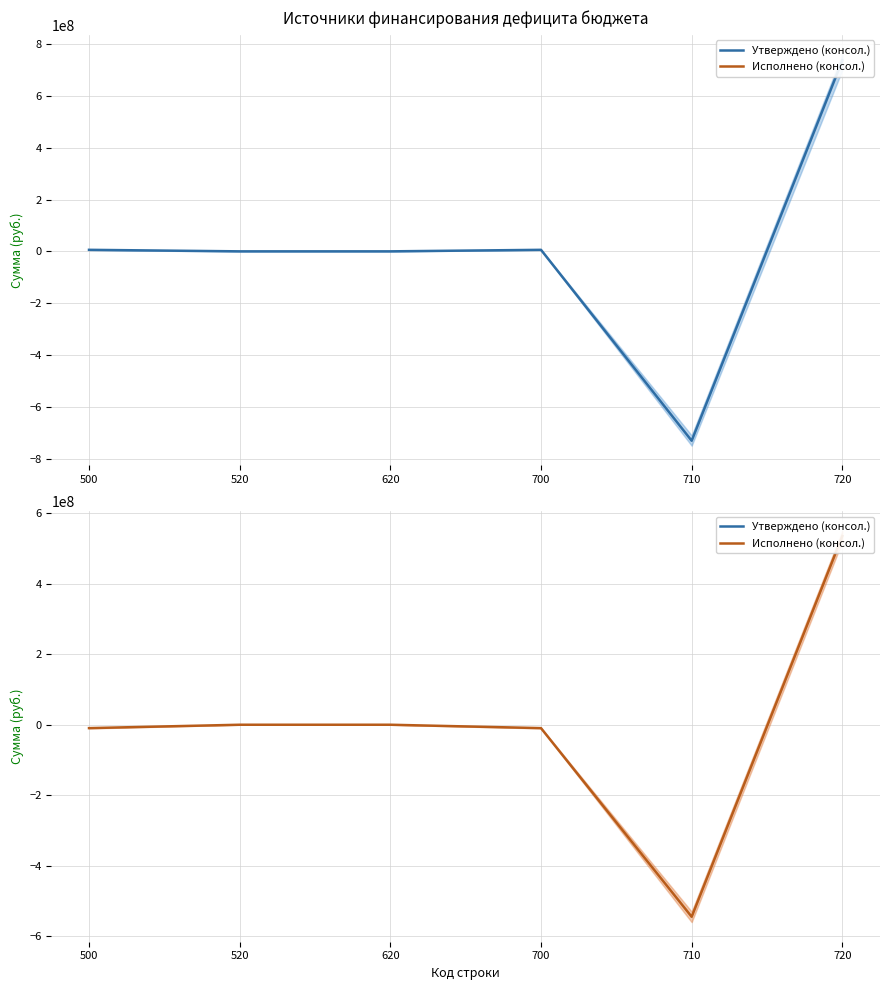

How many interior local peaks does the Утверждено (консол.) (mean) series have?

1